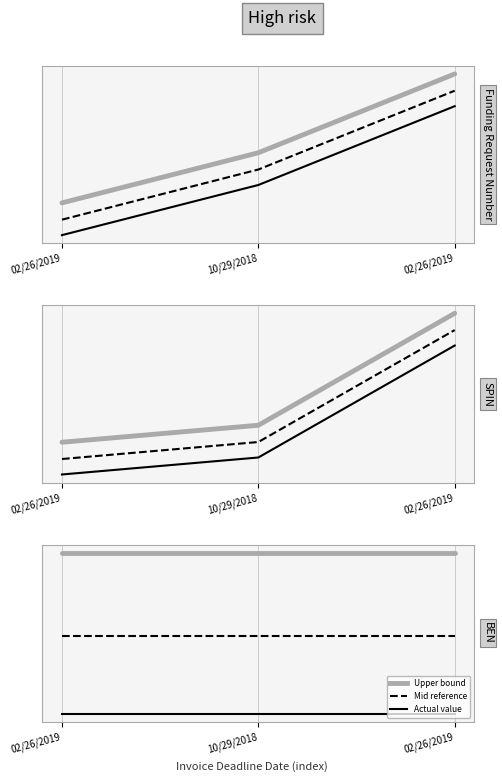

What is the sum of all Funding Request Number values?

2.1